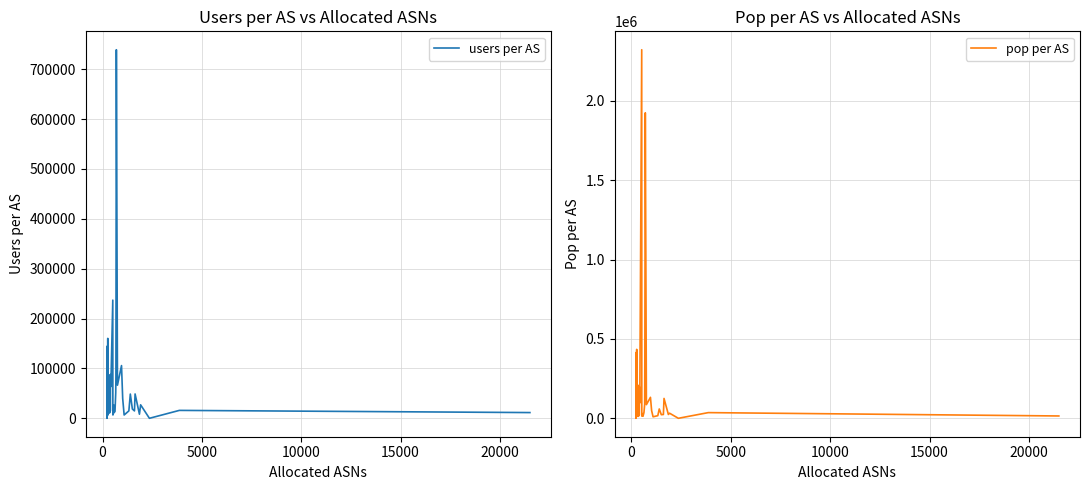

What is the approximate value of pop per AS at 25, to the nearest 100?

1924000